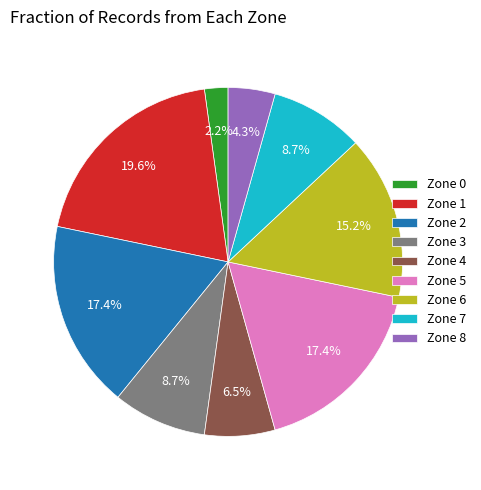

Combined, do Zone 0 and Zone 4 account for over 50%?

No